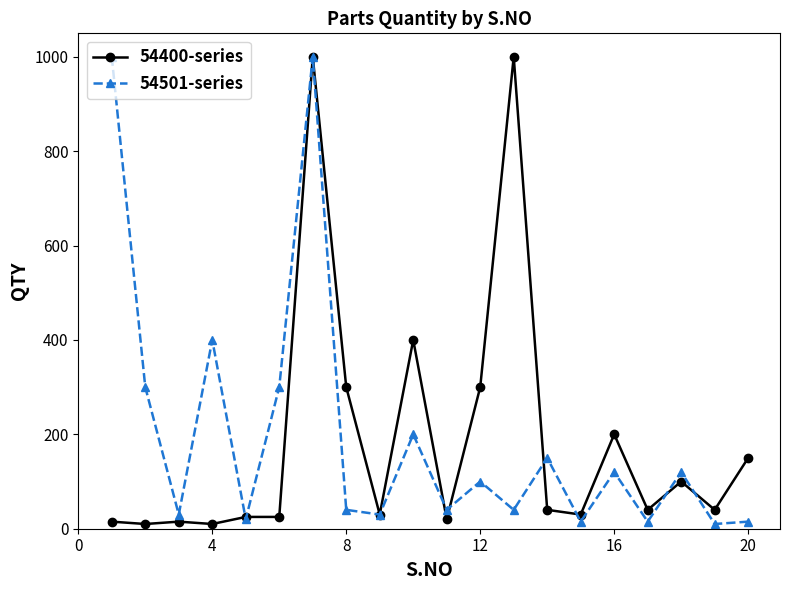

How many data points in 54501-series are less than 100?

10